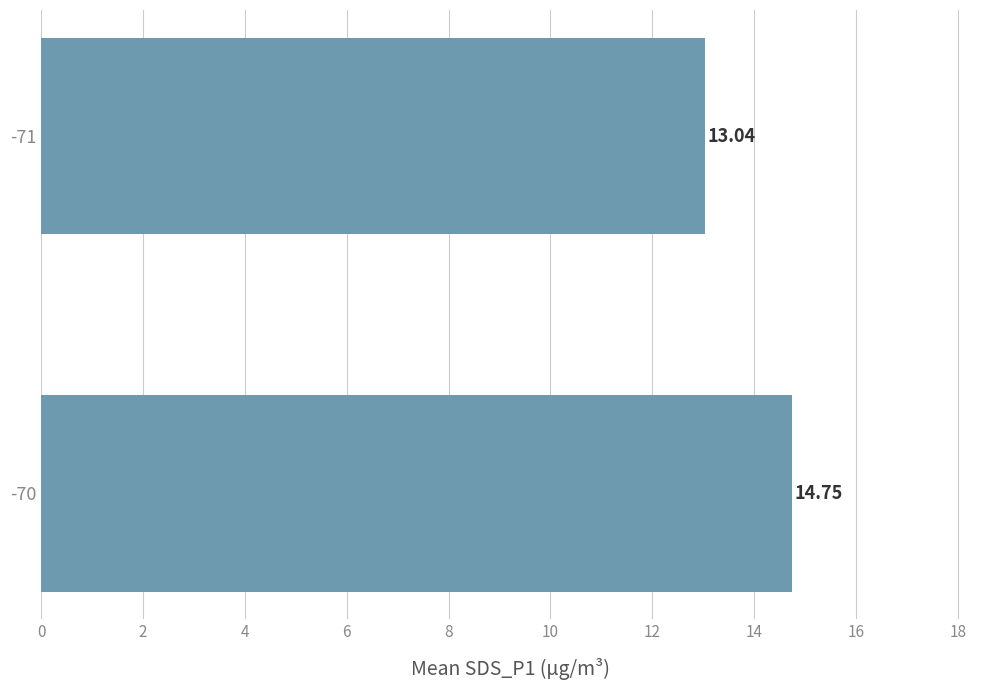

What is the ratio of the value at -71 to the value at -70?

0.9